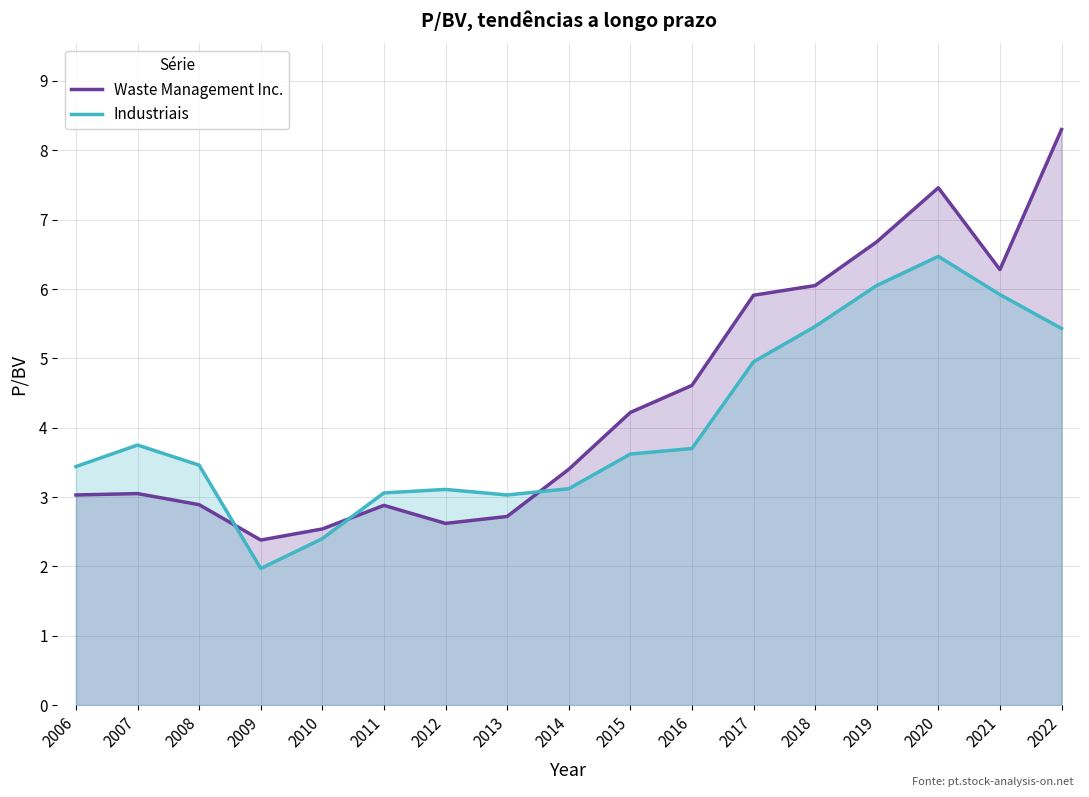

Reading left to right, list all the values displayed in this chart.

Waste Management Inc.: 2006=3.0	2007=3.0	2008=2.9	2009=2.4	2010=2.5	2011=2.9	2012=2.6	2013=2.7	2014=3.4	2015=4.2	2016=4.6	2017=5.9	2018=6.0	2019=6.7	2020=7.5	2021=6.3	2022=8.3
Industriais: 2006=3.4	2007=3.8	2008=3.5	2009=2.0	2010=2.4	2011=3.1	2012=3.1	2013=3.0	2014=3.1	2015=3.6	2016=3.7	2017=5.0	2018=5.5	2019=6.0	2020=6.5	2021=5.9	2022=5.4